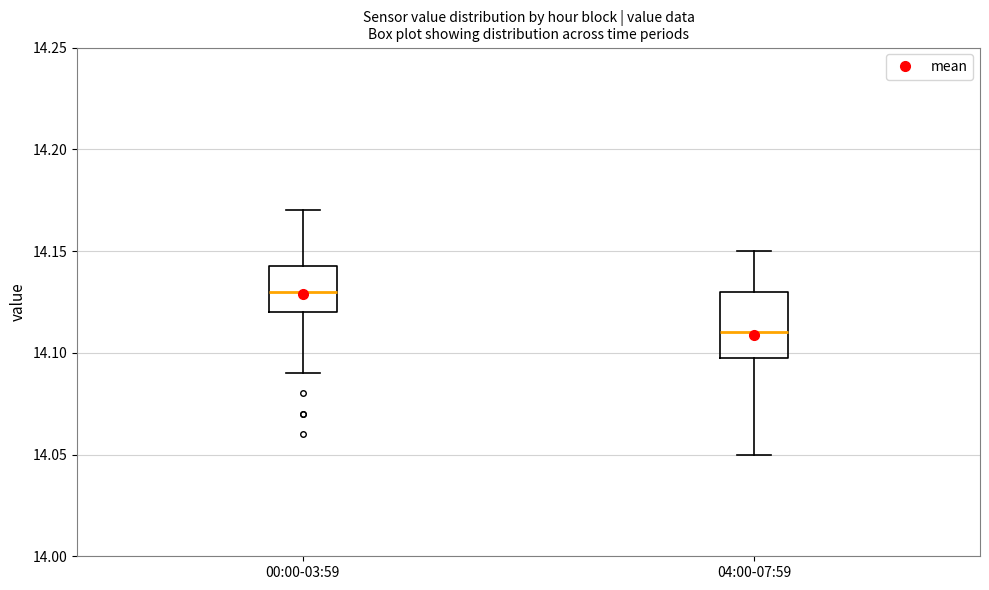

Which box has the highest median line?

00:00-03:59